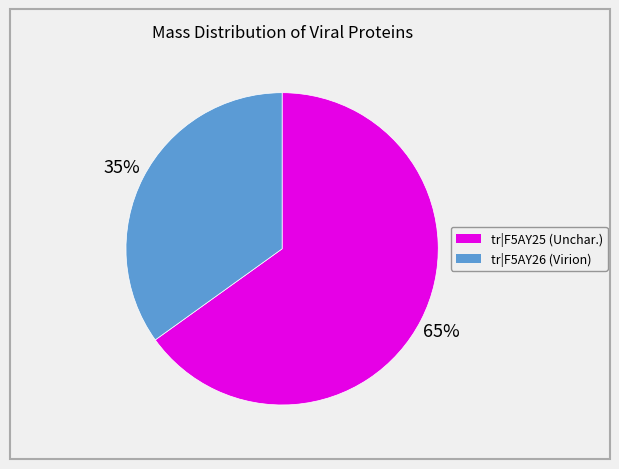

To the nearest percent, what is the difference between the largest and smallest slice percentages?

30%